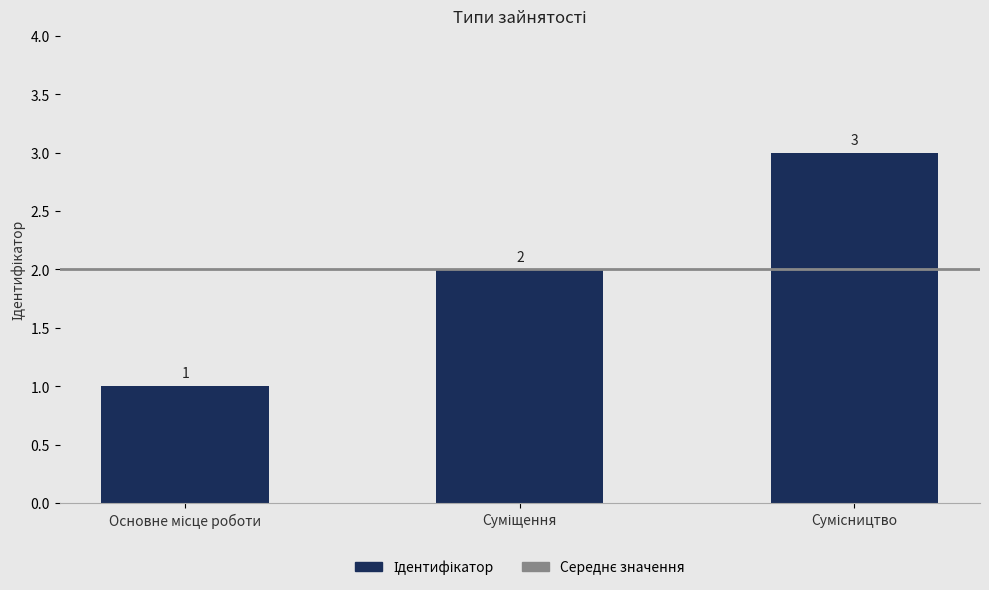

How many values are between 1 and 3?

3